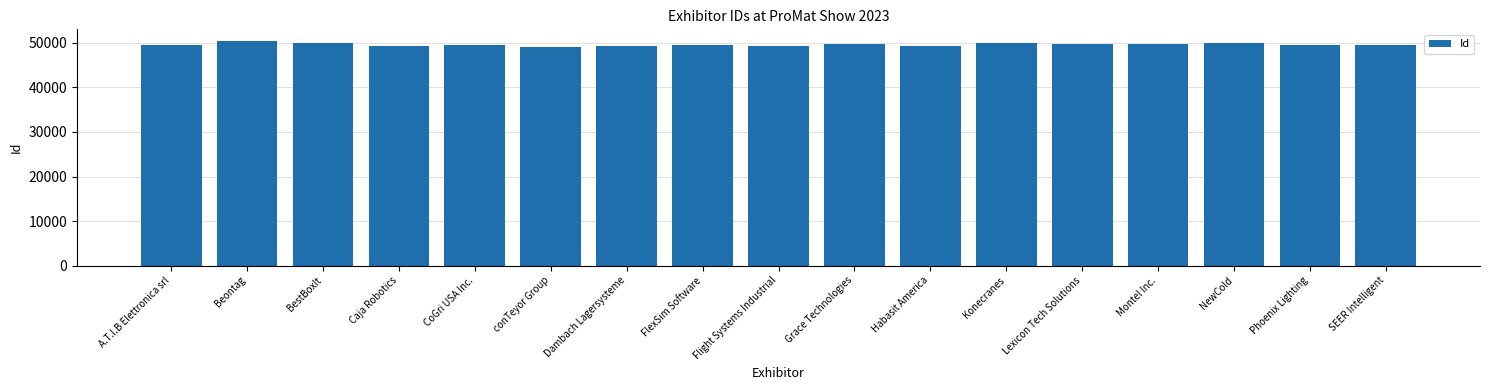

How many data points are less than 49566?

8